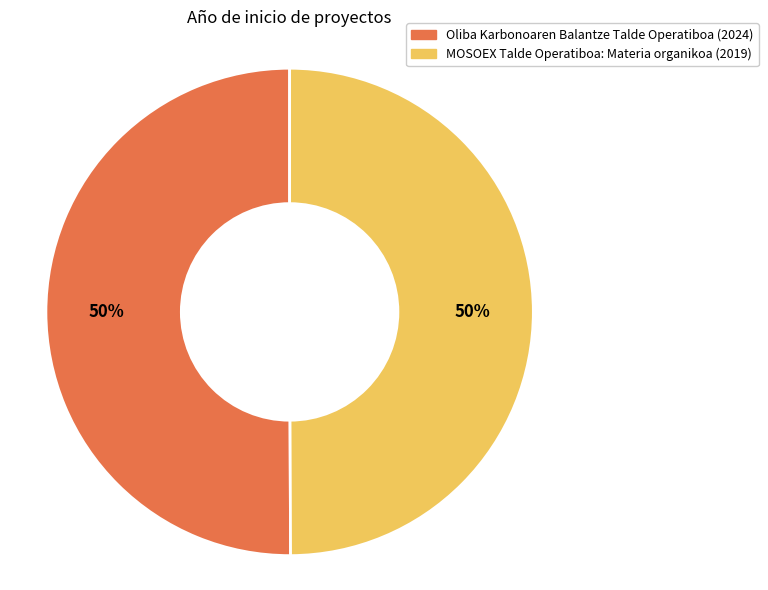

What percentage is the Oliba Karbonoaren Balantze Talde Operatiboa (2024) slice, to the nearest percent?

50%